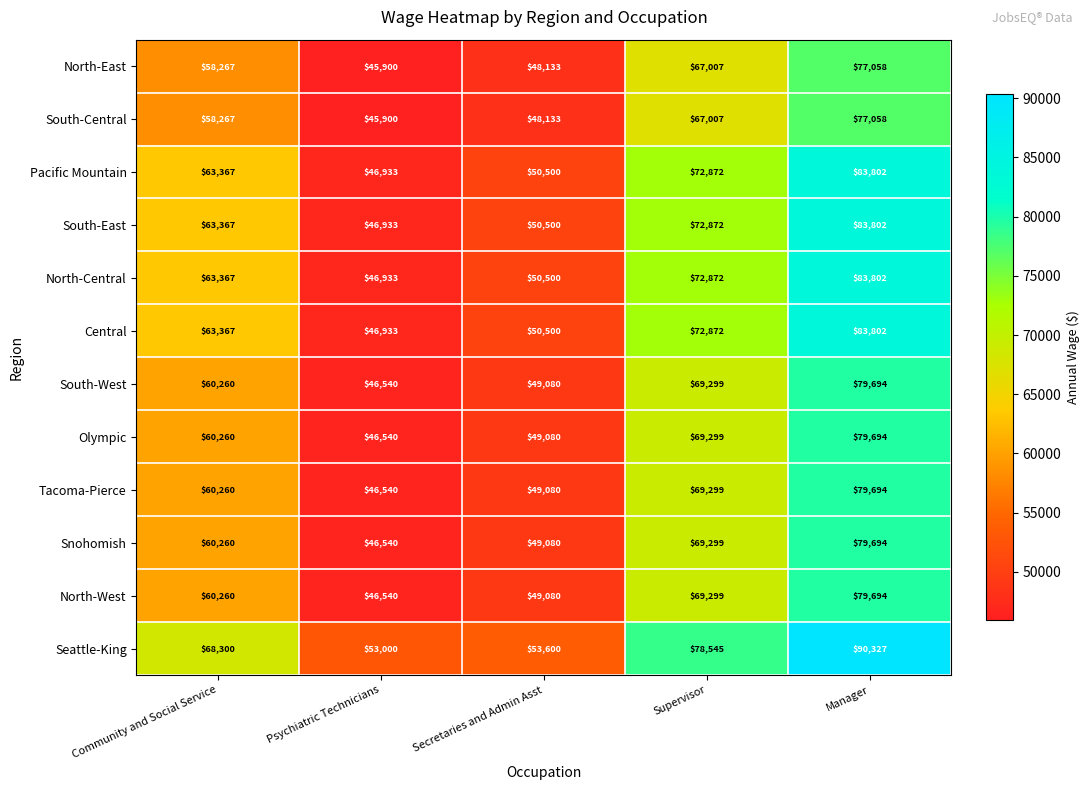

Is it true that North-West equals 79694 at Manager?

True